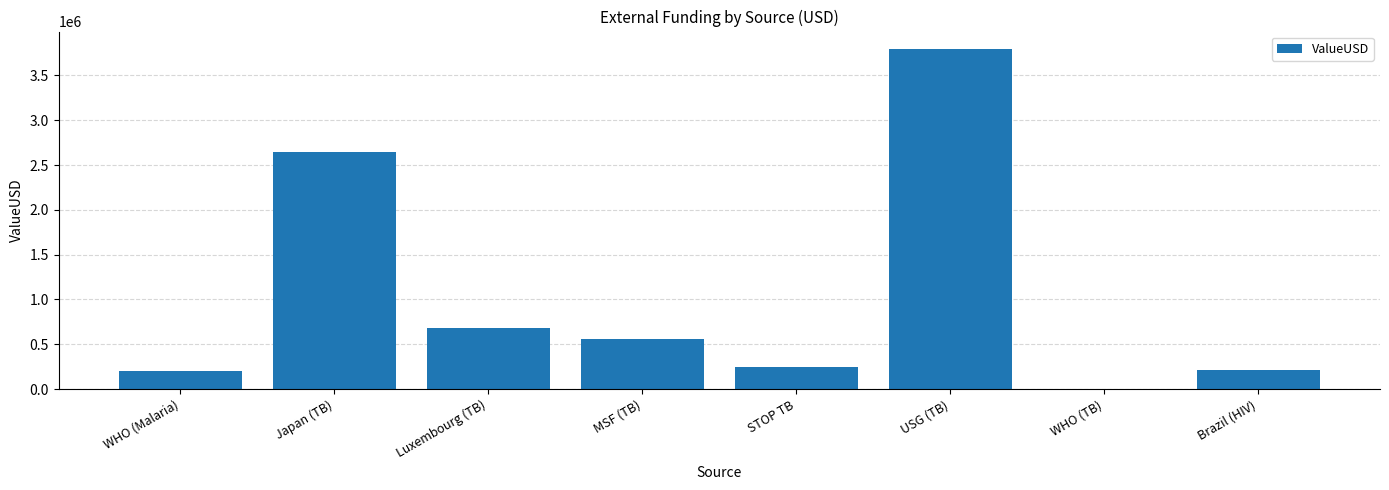

What value does the data have at MSF (TB)?

554908